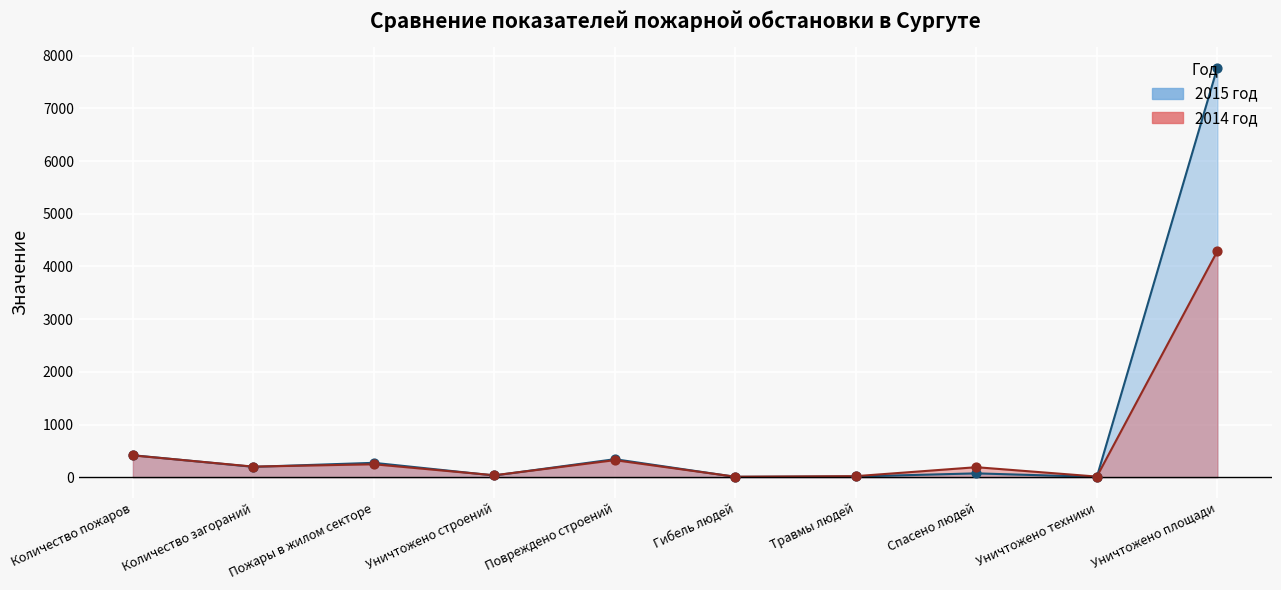

At how many categories does at least one series exceed 4268?

1